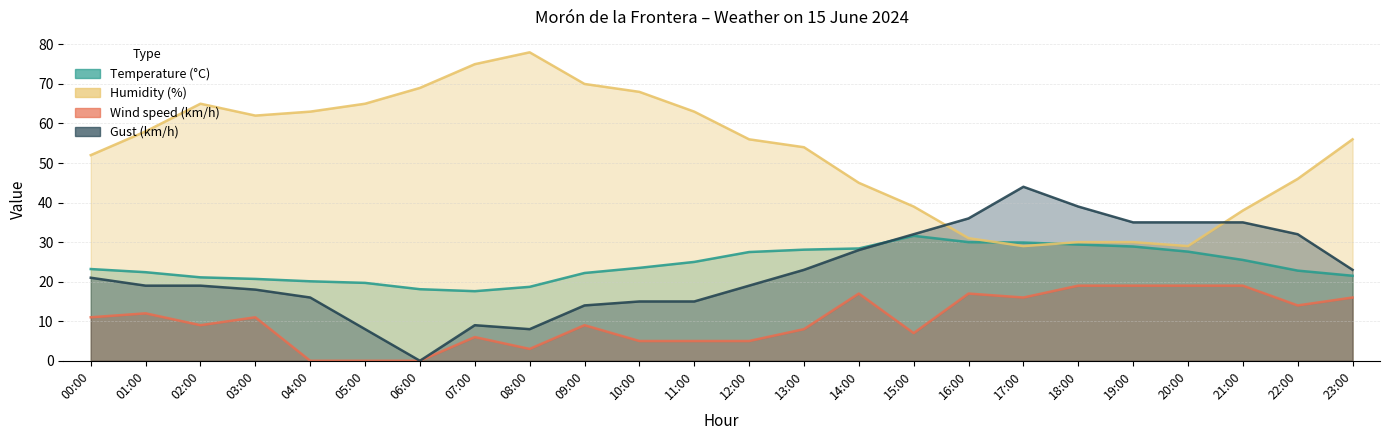

At how many categories does at least one series exceed 47?

15